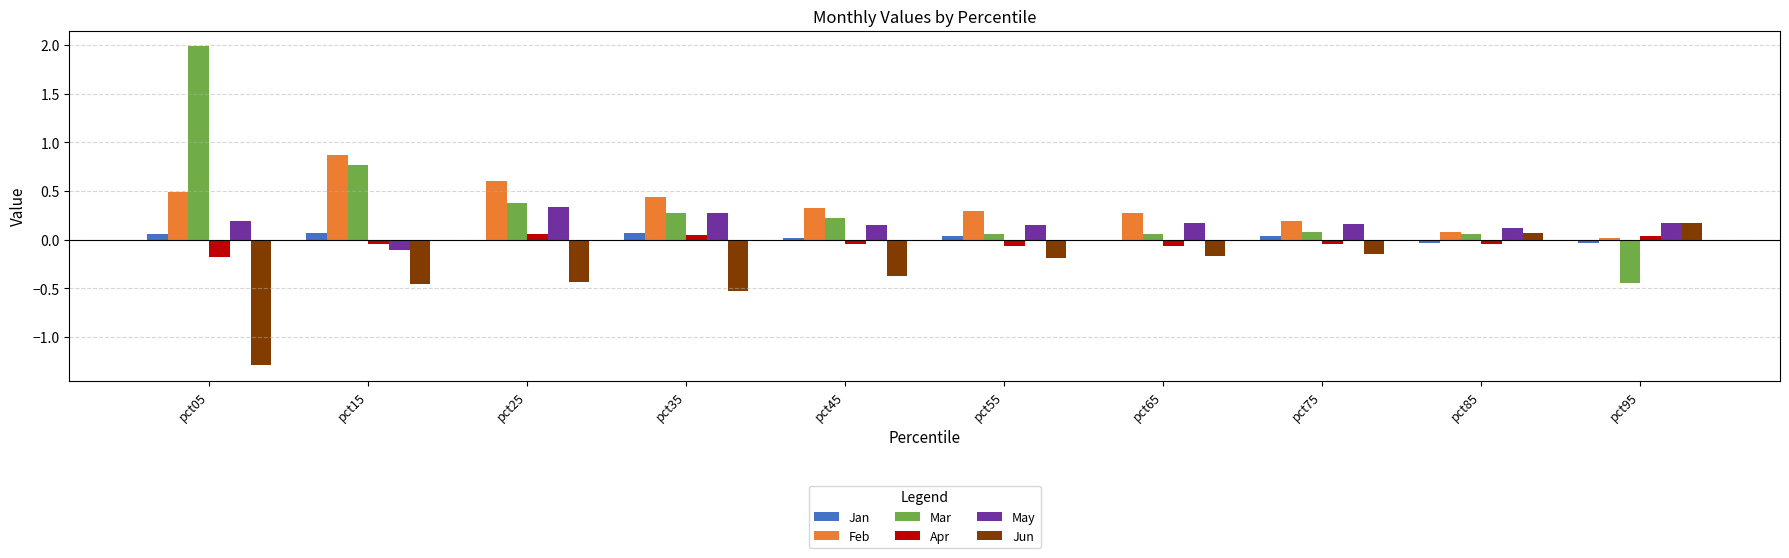

Between pct15 and pct55, which series saw the biggest shift?

Mar